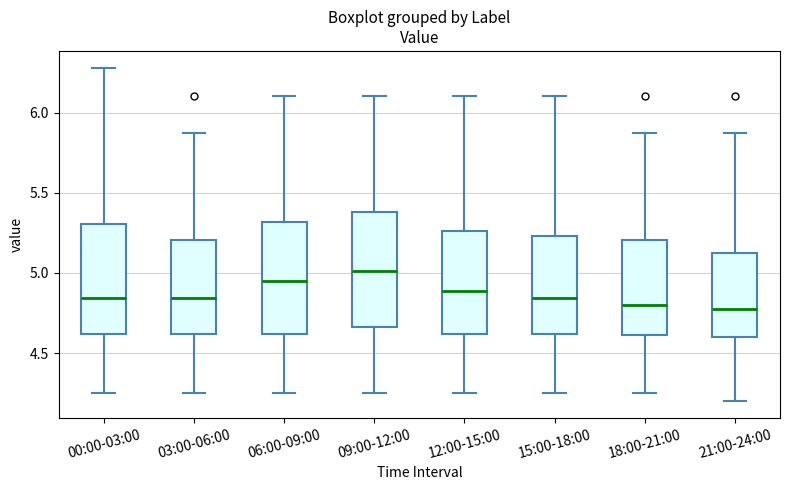

Reading left to right, transcribe this box plot: for each box, give where its median line is, the range the box spans, and where its two whiskers end, as read against the y-axis. The values are not printed on the chart, so give them approximately, as read against the axis.

00:00-03:00: median 4.85, box 4.60 to 5.30, whiskers 4.25 to 6.30
03:00-06:00: median 4.85, box 4.60 to 5.20, whiskers 4.25 to 5.85
06:00-09:00: median 4.95, box 4.60 to 5.30, whiskers 4.25 to 6.10
09:00-12:00: median 5.00, box 4.65 to 5.40, whiskers 4.25 to 6.10
12:00-15:00: median 4.90, box 4.60 to 5.25, whiskers 4.25 to 6.10
15:00-18:00: median 4.85, box 4.60 to 5.25, whiskers 4.25 to 6.10
18:00-21:00: median 4.80, box 4.60 to 5.20, whiskers 4.25 to 5.85
21:00-24:00: median 4.80, box 4.60 to 5.15, whiskers 4.20 to 5.85